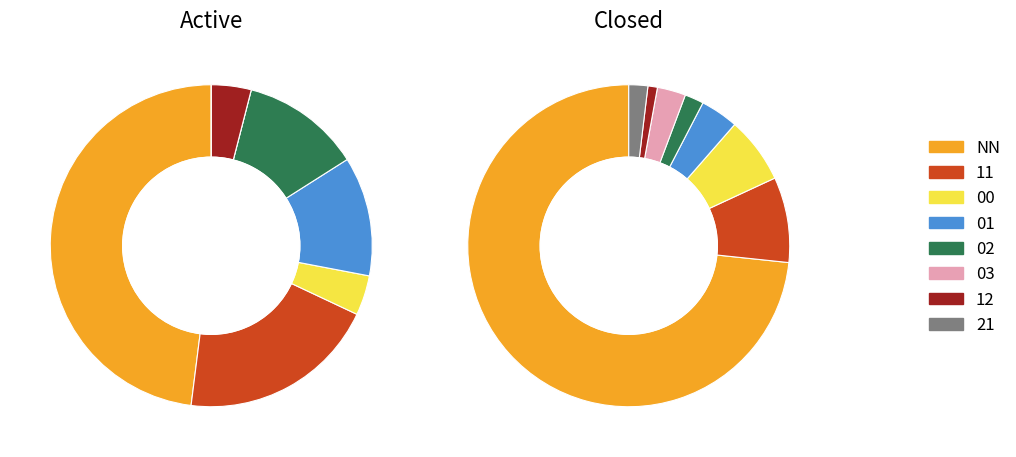

Is it true that 21 is 9% of the pie?

False